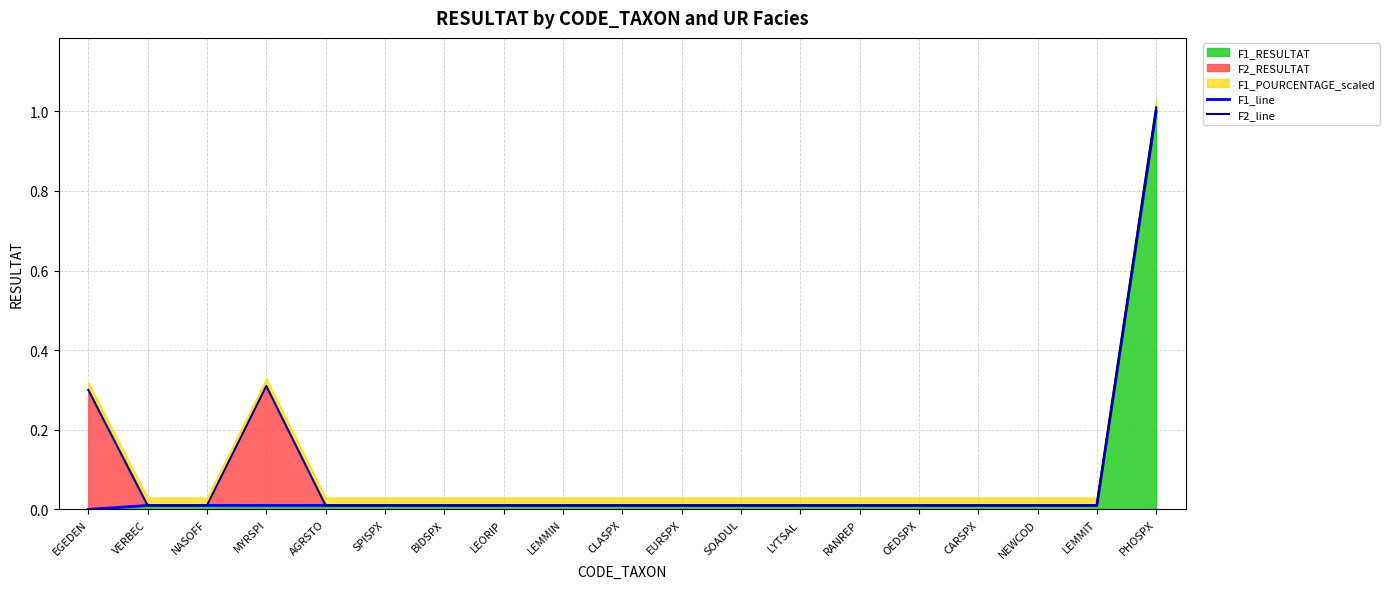

Reading left to right, extract all data points from this chart.

F1_line: 0.0	0.0	0.0	0.0	0.0	0.0	0.0	0.0	0.0	0.0	0.0	0.0	0.0	0.0	0.0	0.0	0.0	0.0	1.0
F2_line: 0.3	0.0	0.0	0.3	0.0	0.0	0.0	0.0	0.0	0.0	0.0	0.0	0.0	0.0	0.0	0.0	0.0	0.0	1.0